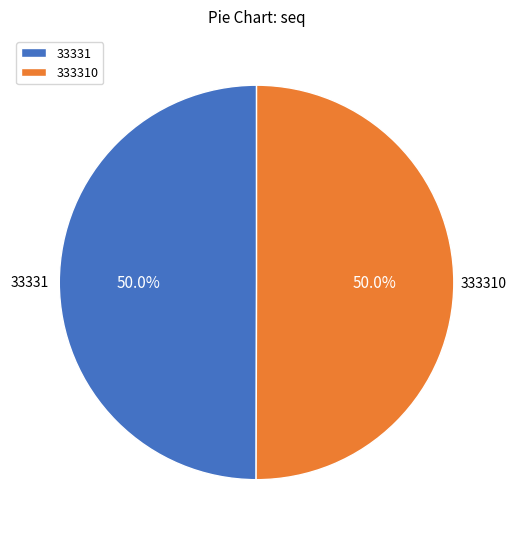

What is the ratio of the value at 333310 to the value at 33331?

1.0